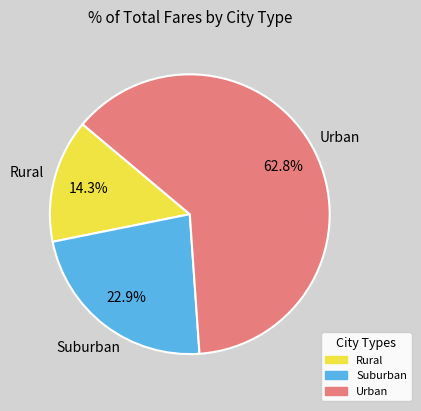

Does any single category account for the majority?

Yes